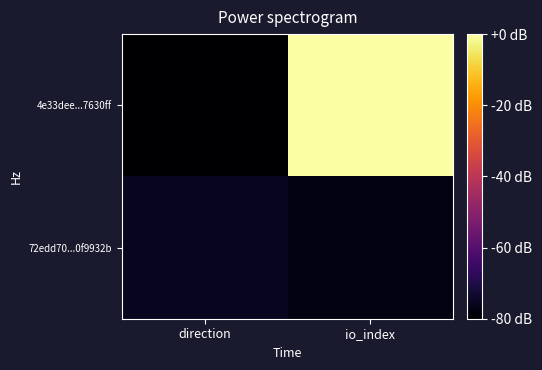

Between direction and io_index, which is larger?

io_index